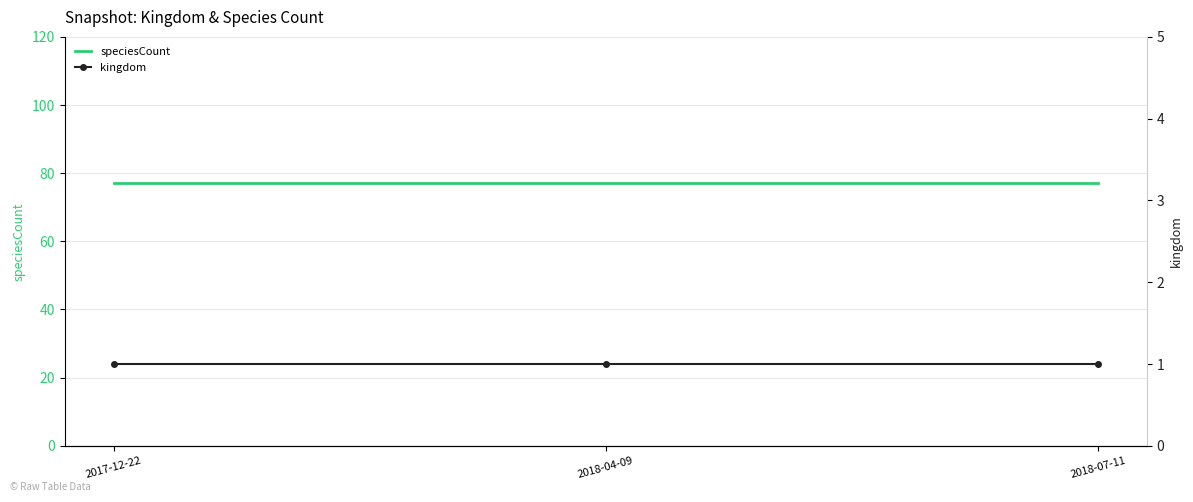

Is it true that kingdom equals 1 at 2017-12-22?

True